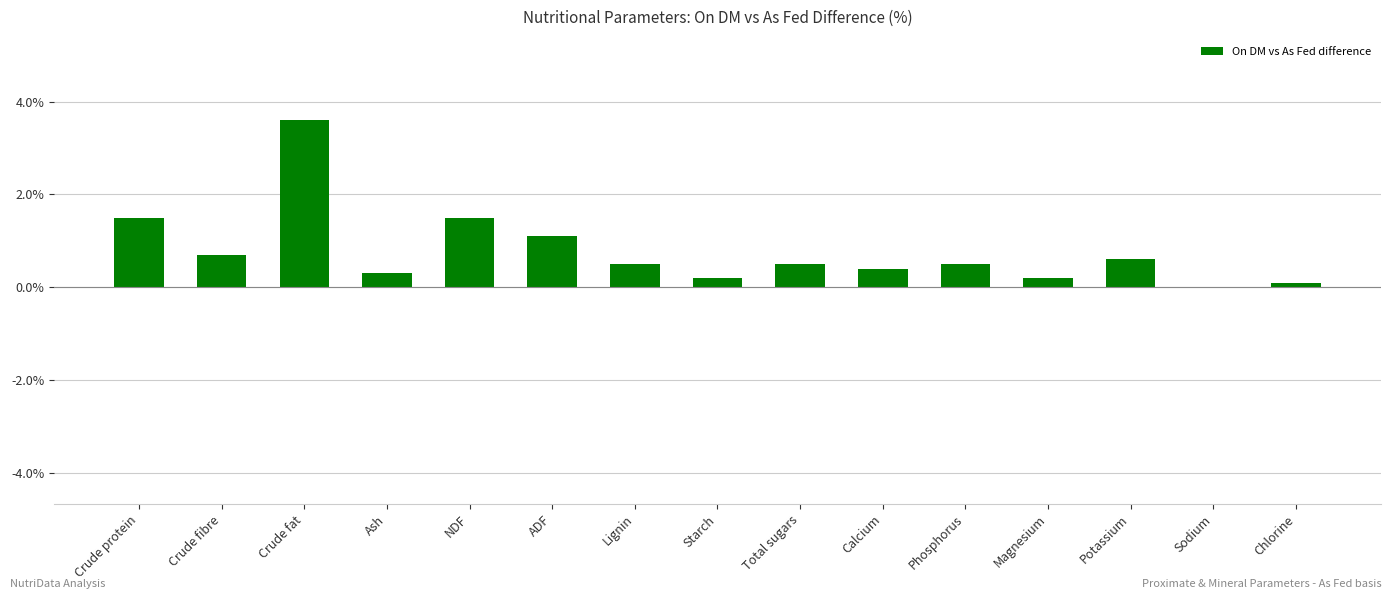

Is it true that the value at ADF is 1.1?

True